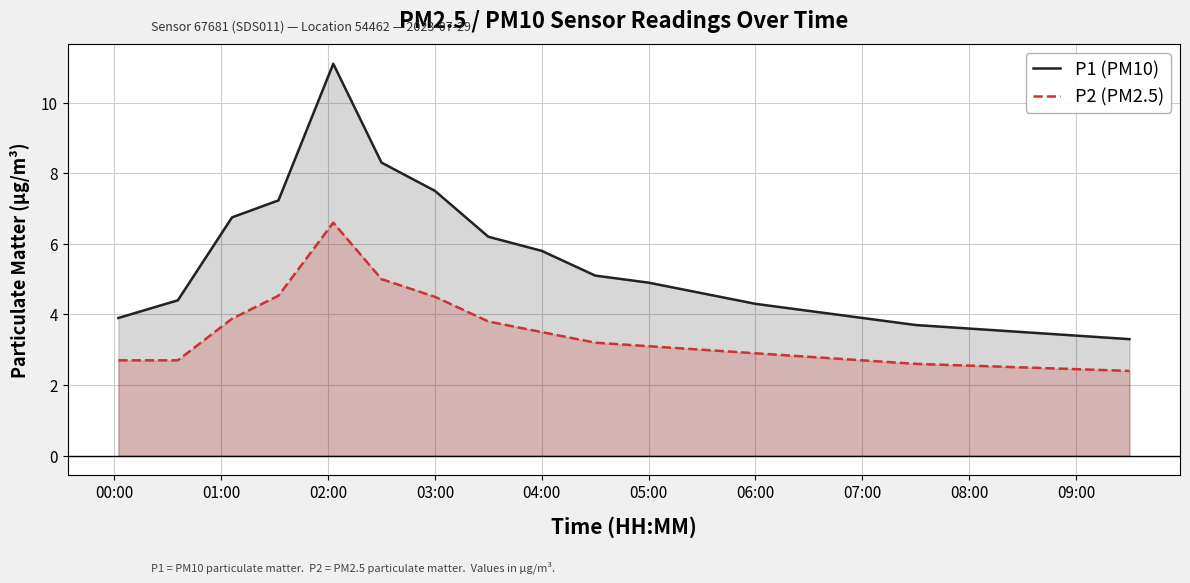

What is the maximum value for P2 (PM2.5)?

6.6